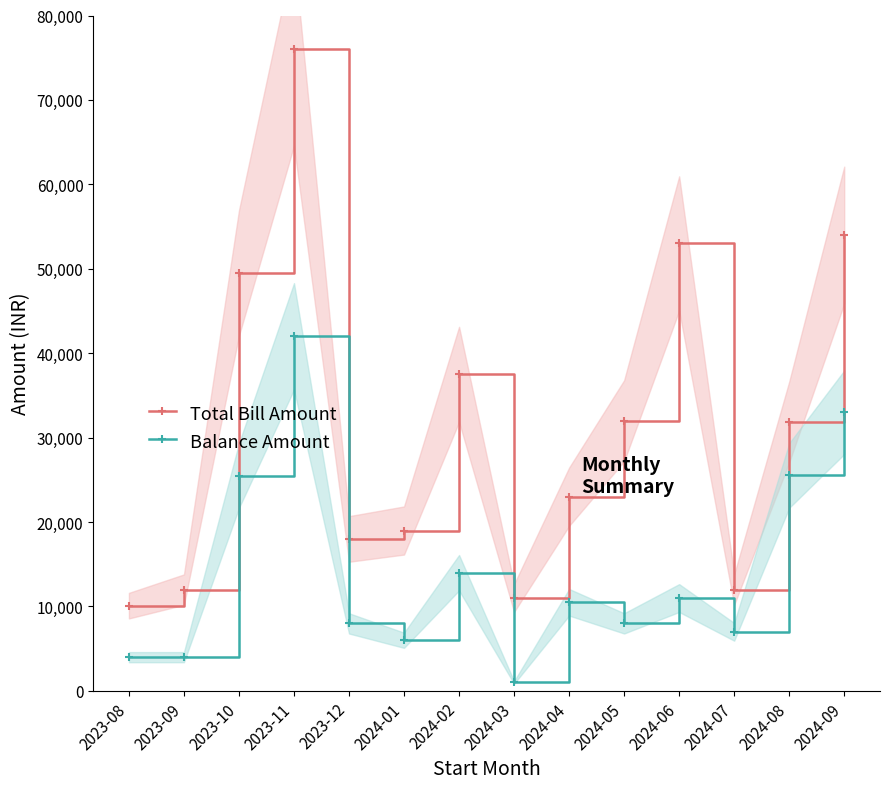

What is the difference between the highest and lowest values at 2024-09?

21000